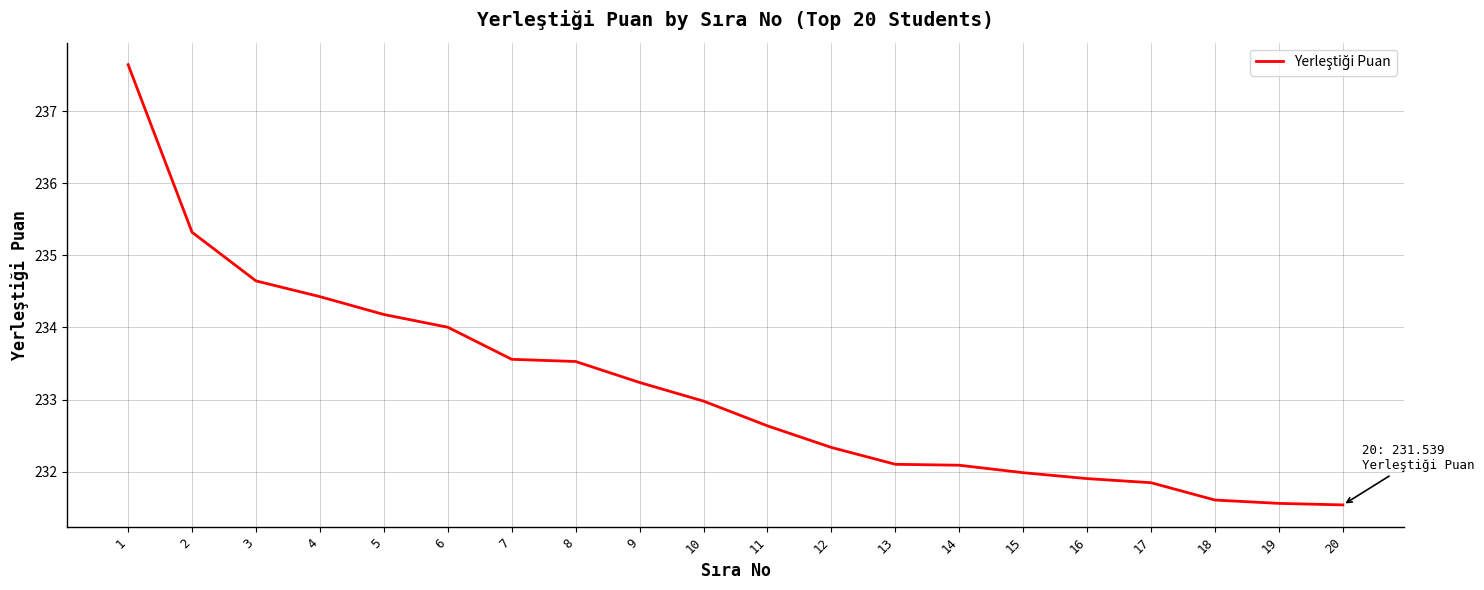

What is the difference between the maximum and minimum values?

6.1